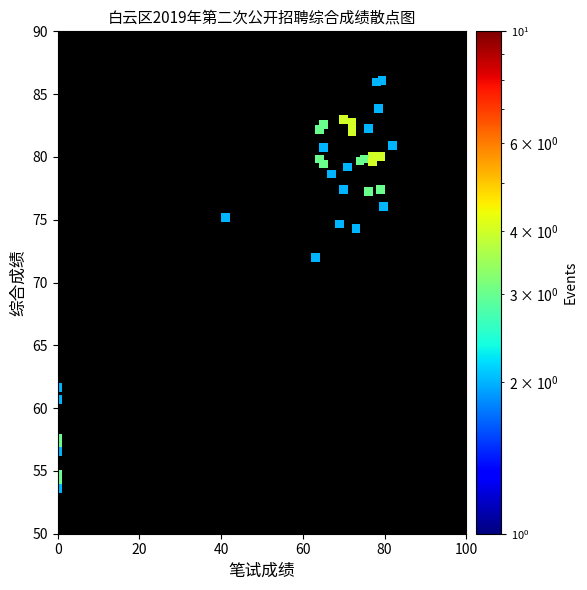

What Y value in the scatter plot is closest to 69?

72.0